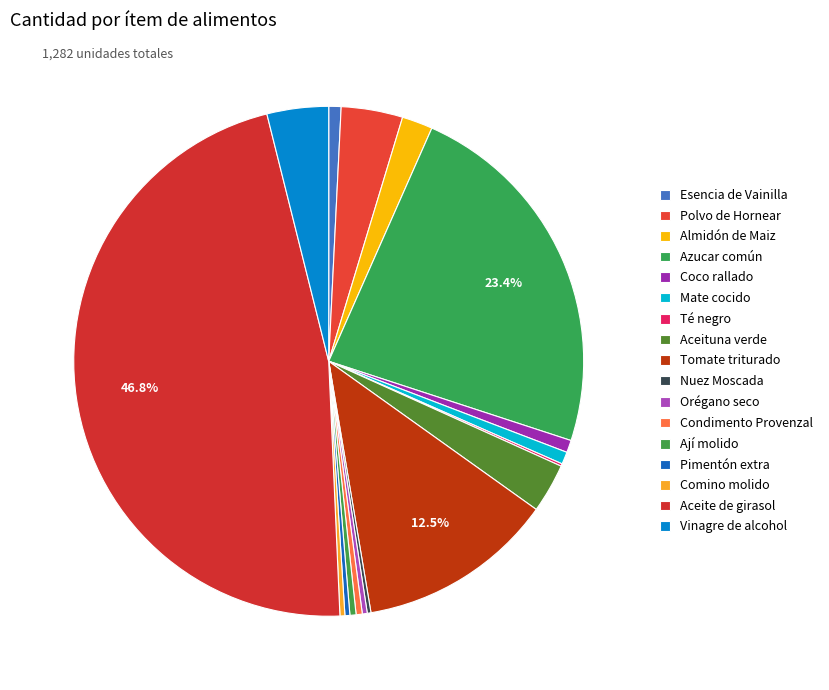

Rank the categories by value from lowest to highest.

Té negro, Nuez Moscada, Orégano seco, Pimentón extra, Comino molido, Condimento Provenzal, Ají molido, Esencia de Vainilla, Coco rallado, Mate cocido, Almidón de Maiz, Aceituna verde, Polvo de Hornear, Vinagre de alcohol, Tomate triturado, Azucar común, Aceite de girasol